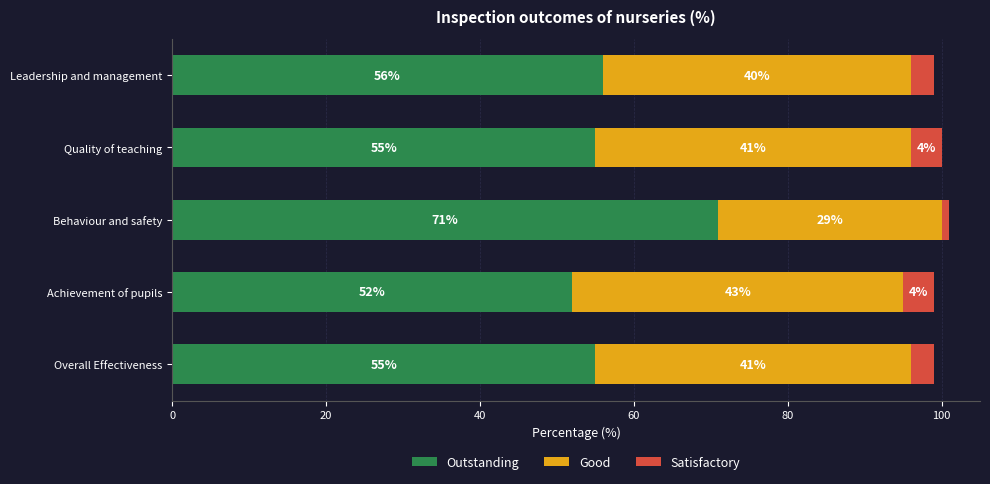

Is it true that Outstanding equals 56 at Leadership and management?

True